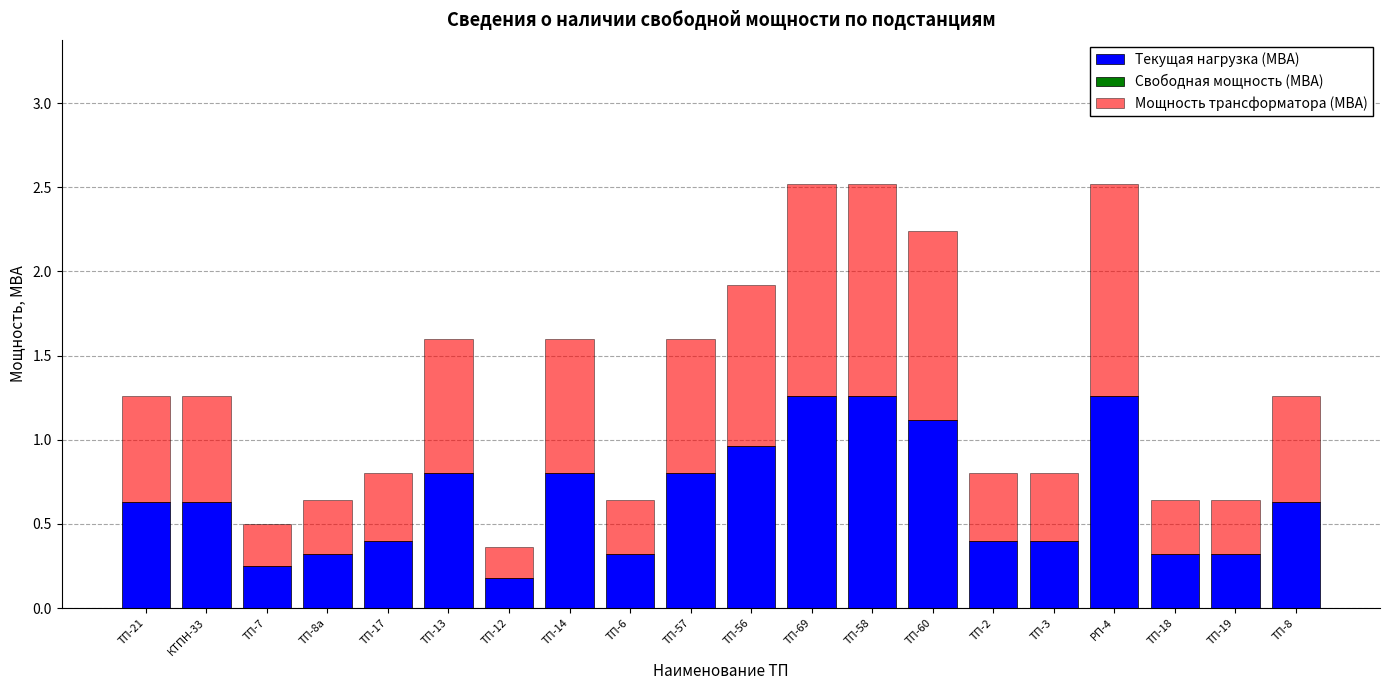

What is the total value across all series at ТП-17?

0.8